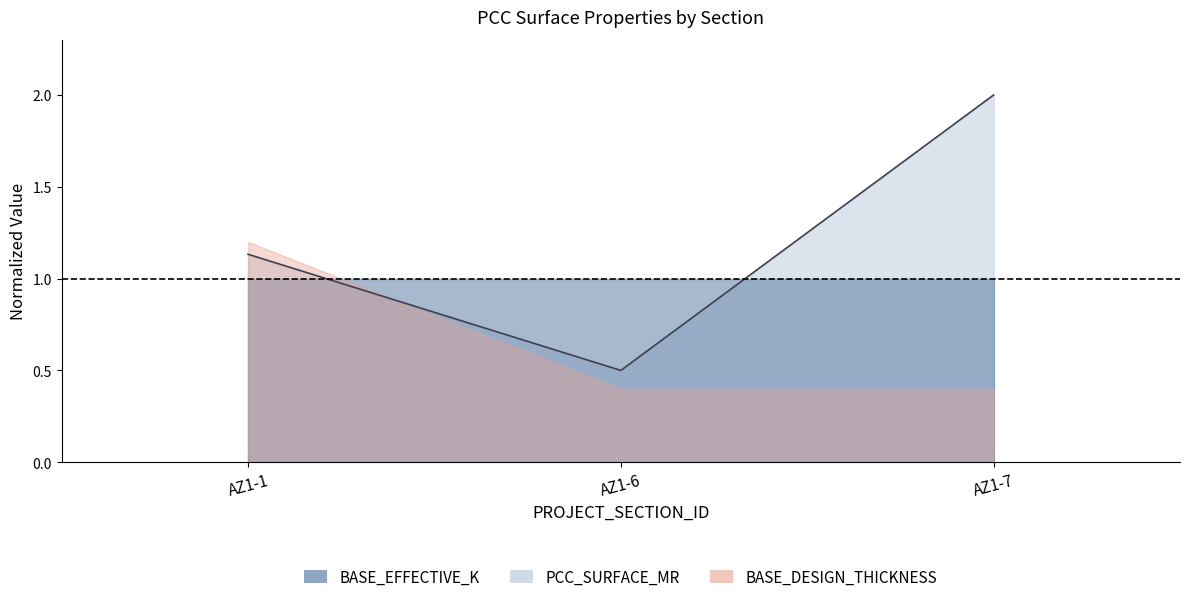

Reading left to right, extract all data points from this chart.

1.1	0.5	2.0